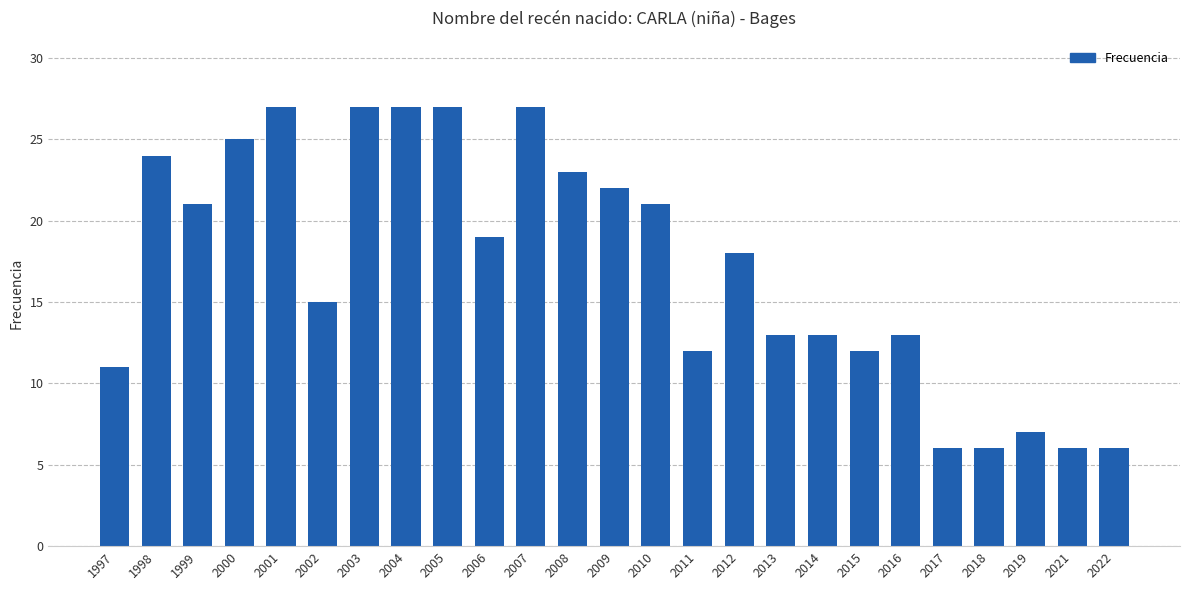

What is the smallest value displayed?

6